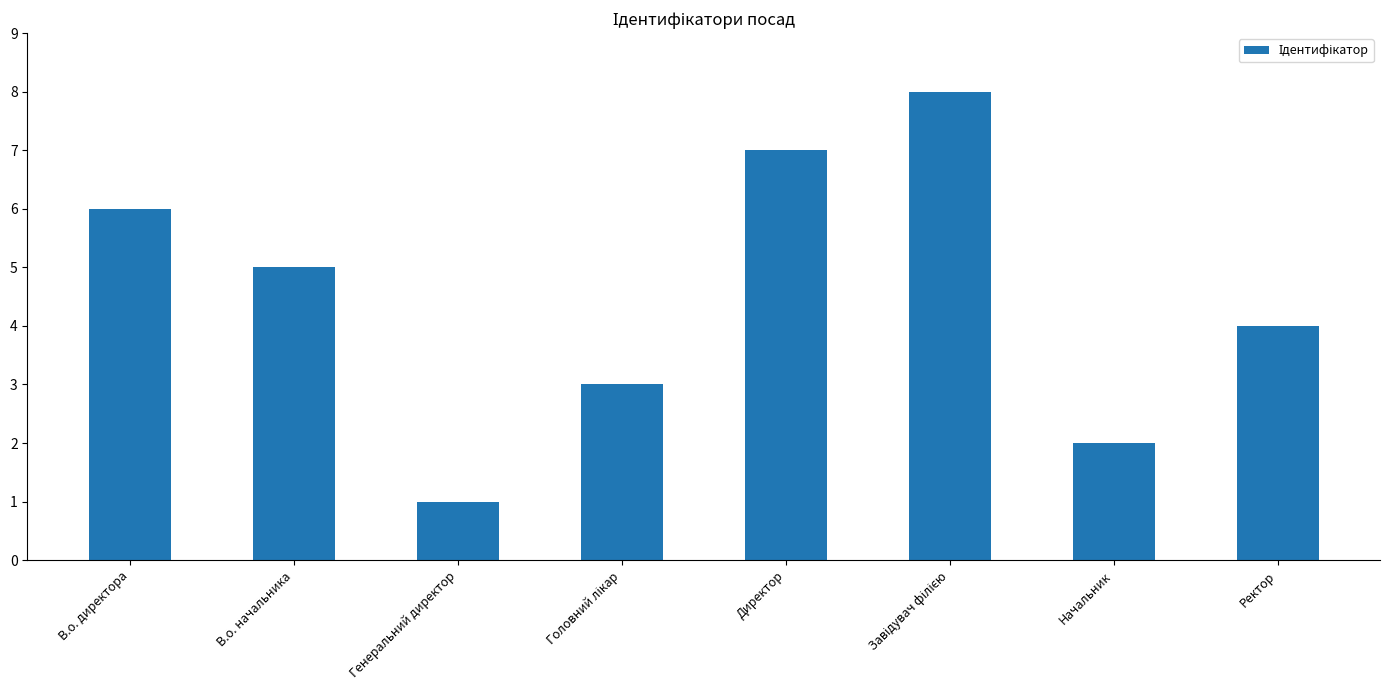

The value at Начальник is 1. True or false?

False